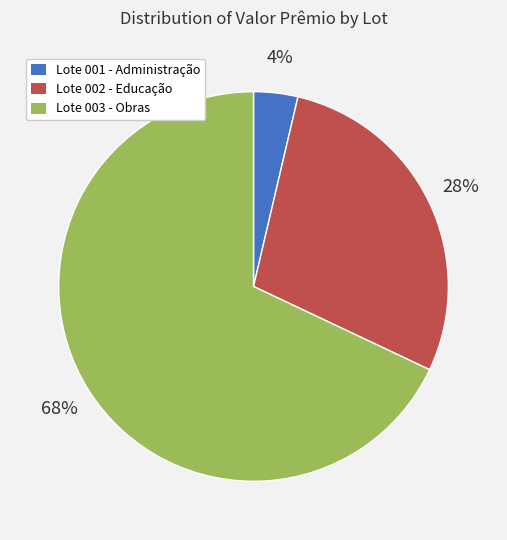

How many segments does this pie chart have?

3